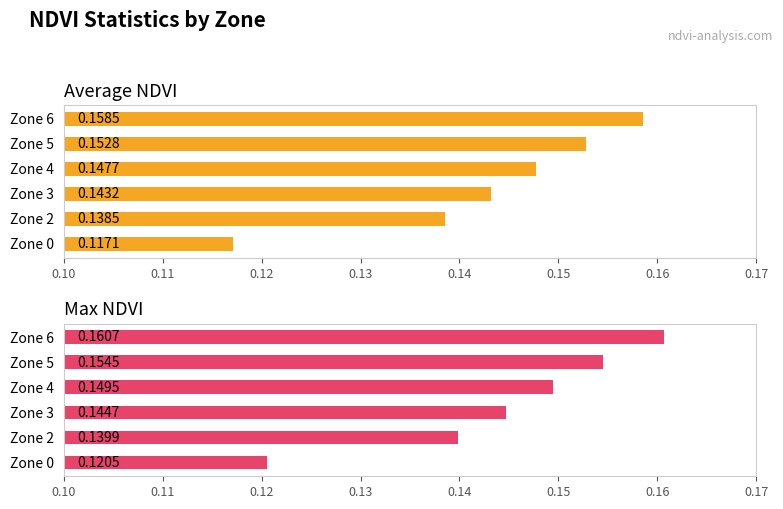

Which series has the largest total across all categories?

Max NDVI